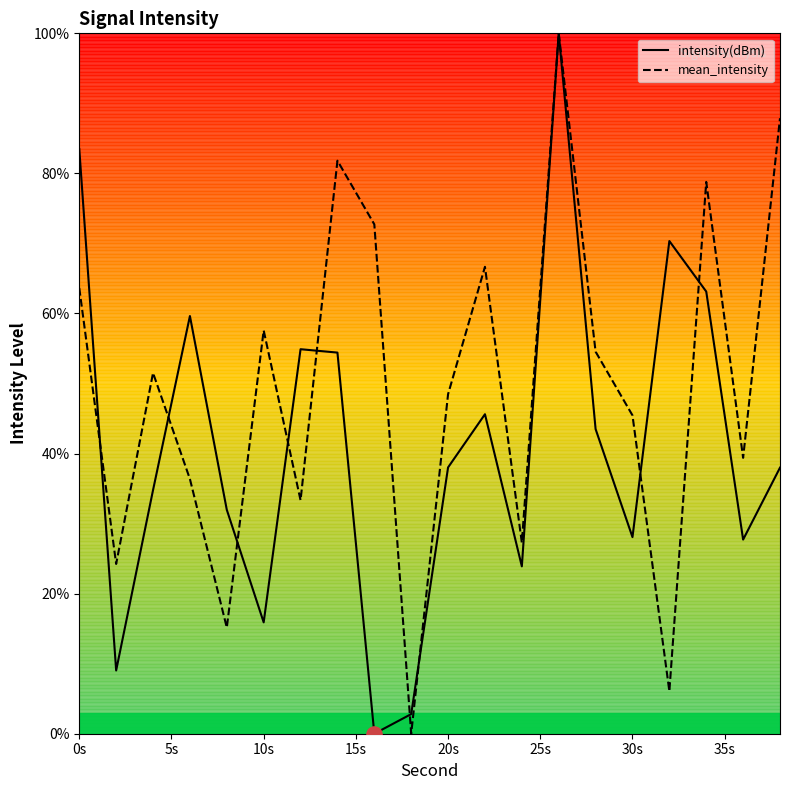

Is it true that intensity(dBm) equals 10.4 at 10s?

False